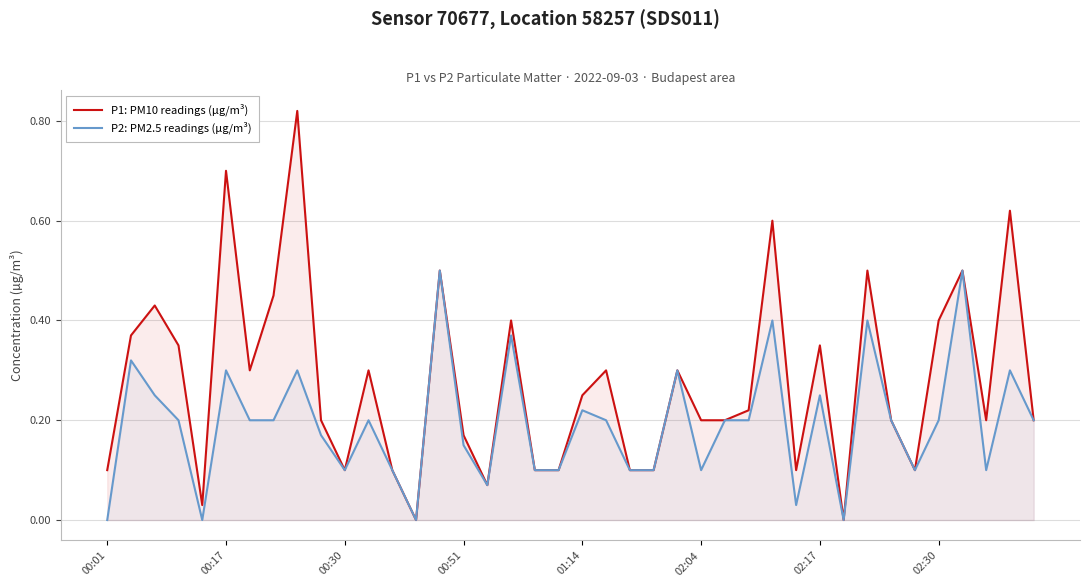

Which series has the largest total across all categories?

P1: PM10 readings (µg/m³)